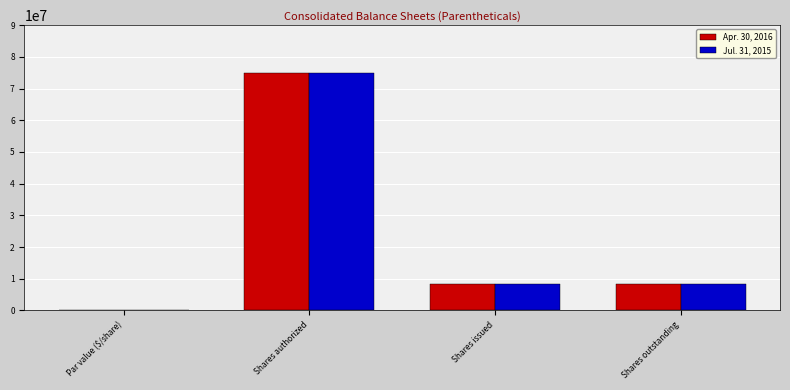

What is the sum of all Jul. 31, 2015 values?

91666692.0